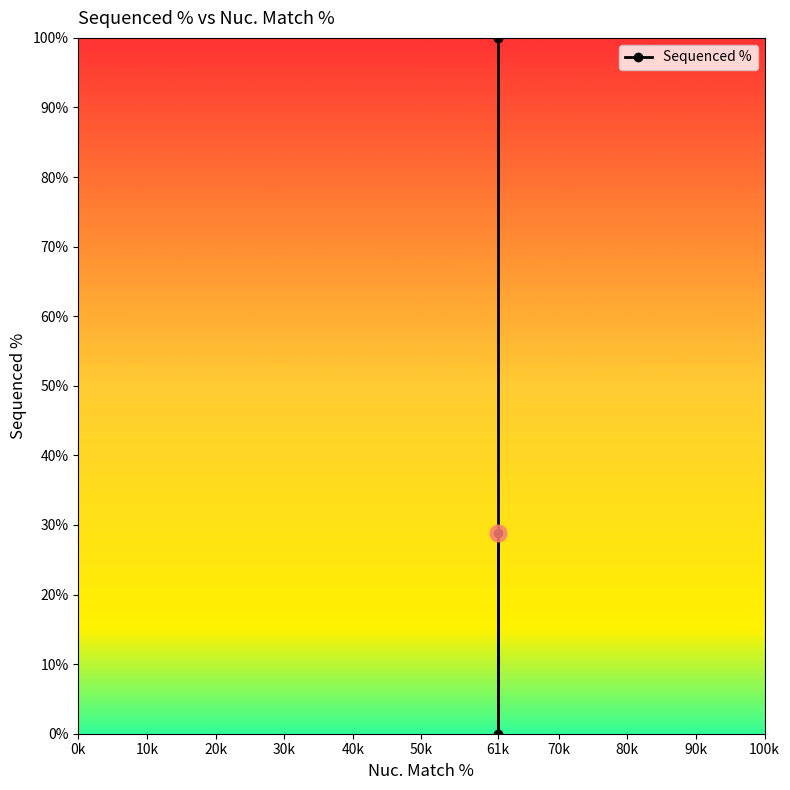

Count the number of values greater than 28.

2